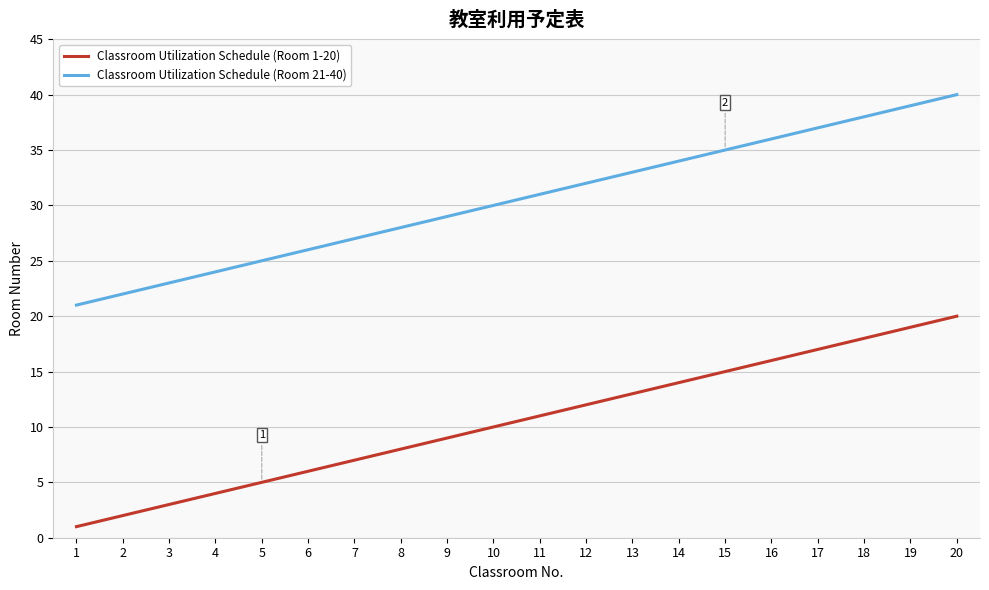

What is the spread (max minus min) of values at 20?

20